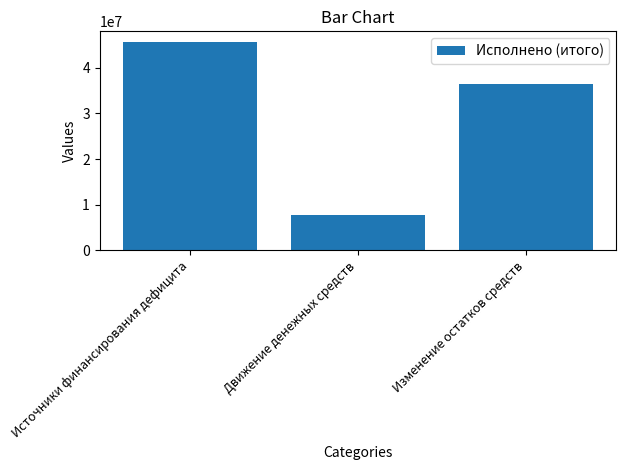

How many bars are there in total?

3